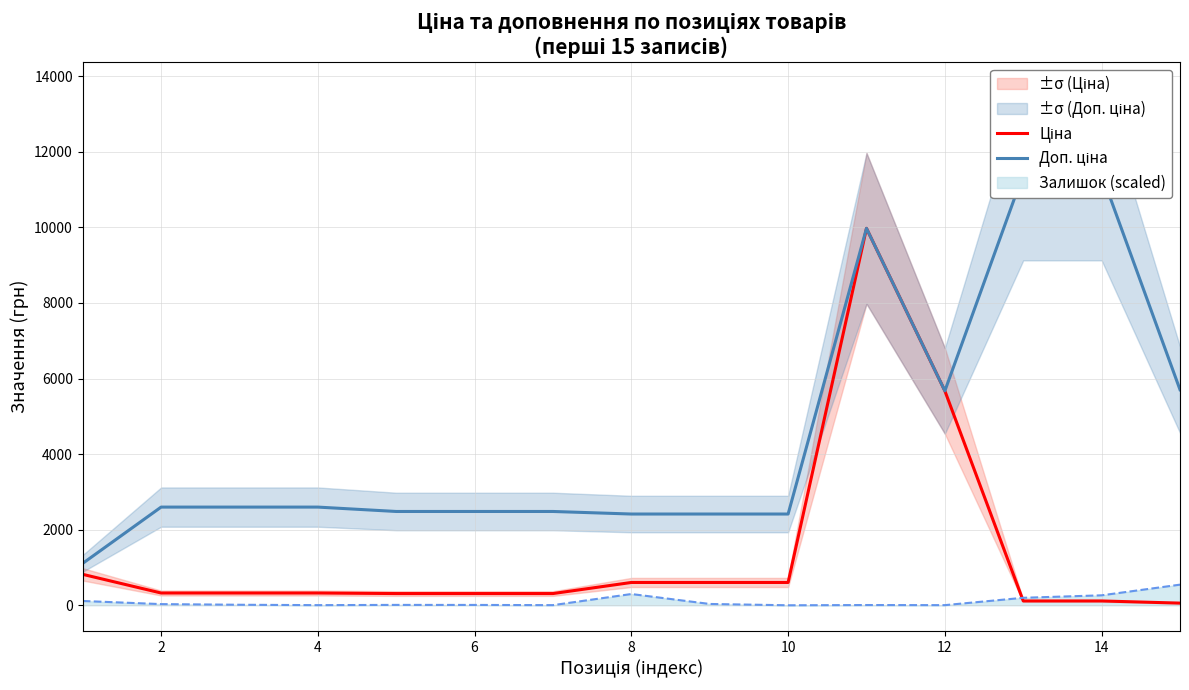

The value of Залишок (scaled) at 10 is 0.0. True or false?

True